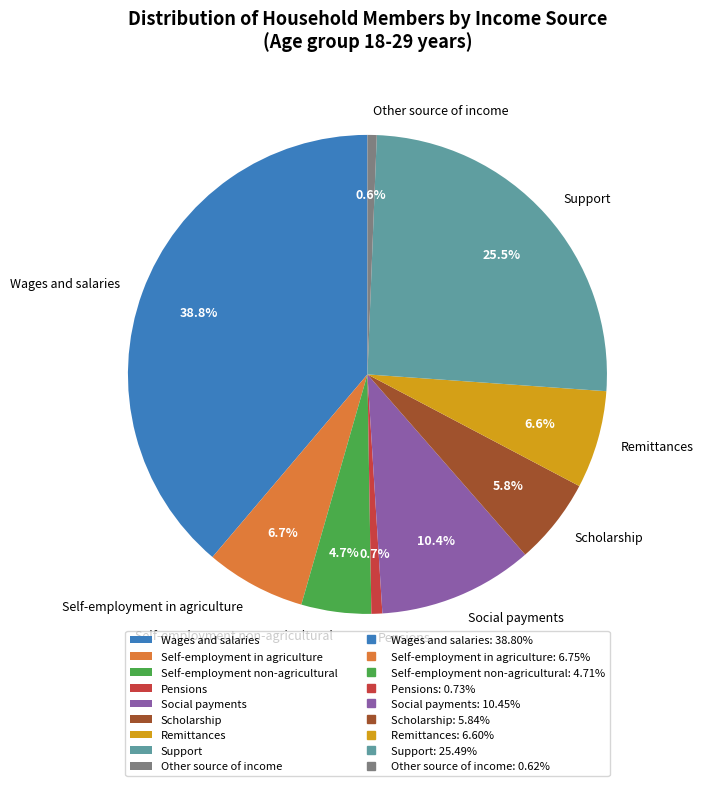

Does Self-employment in agriculture represent more than half of the total?

No